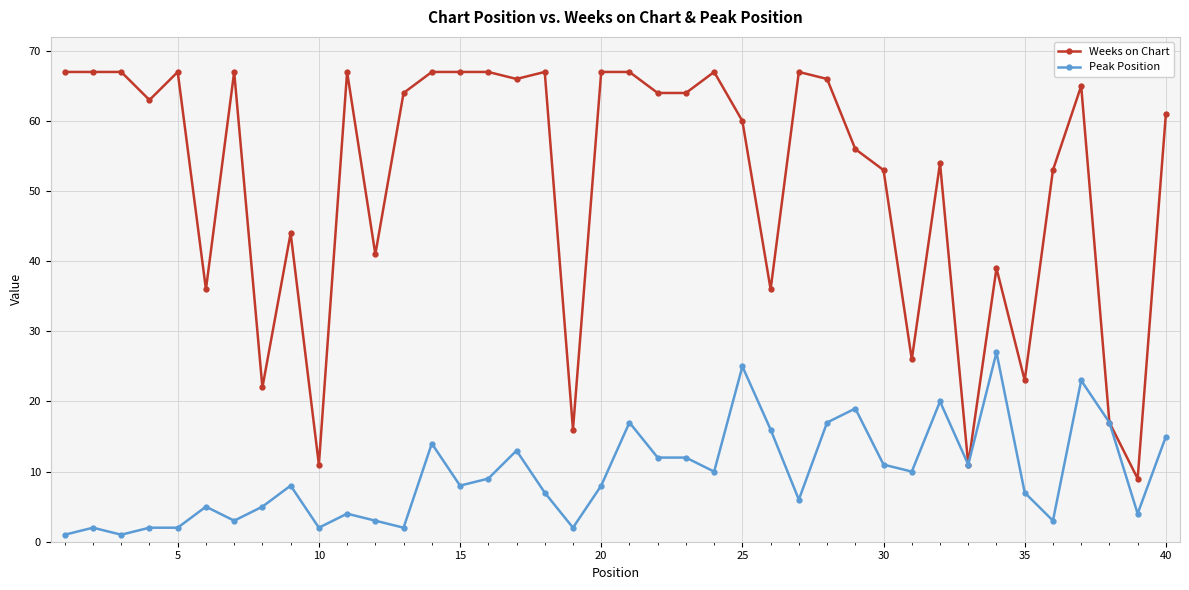

Which series has the largest range (max minus min)?

Weeks on Chart